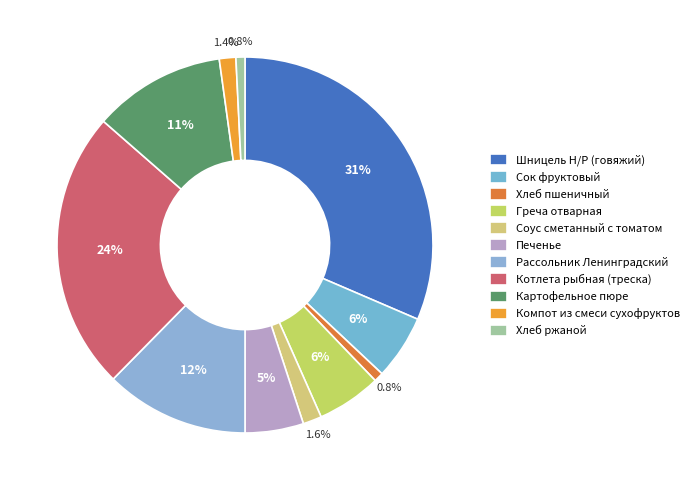

How many segments does this pie chart have?

11